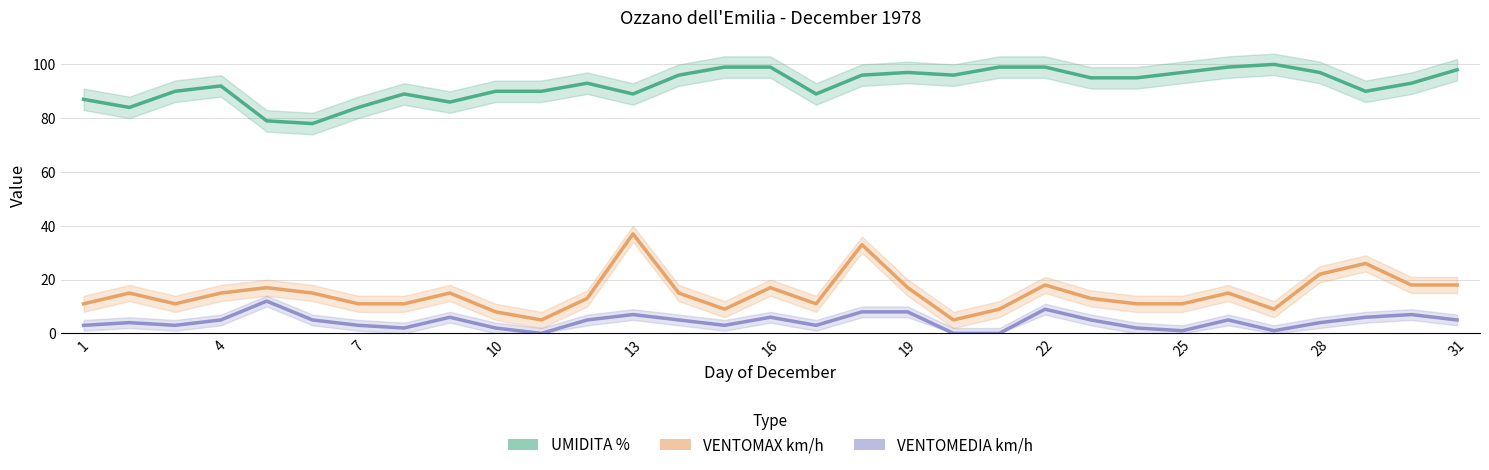

True or false: VENTOMEDIA km/h and VENTOMAX km/h cross at least once.

False